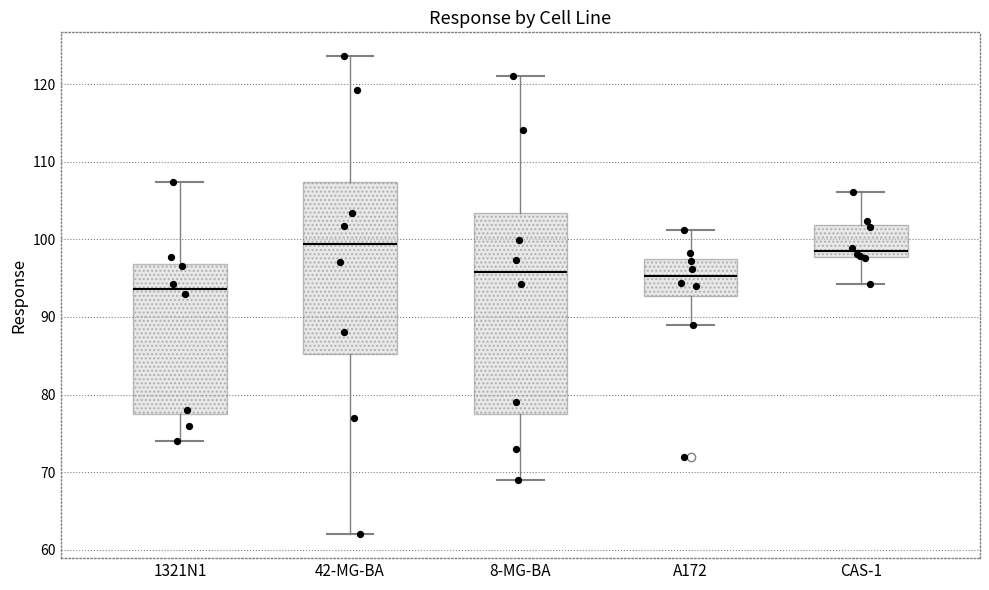

Where is the lower edge of the box for 42-MG-BA on the y-axis? The values are not printed on the chart, so give them approximately, as read against the axis.

85